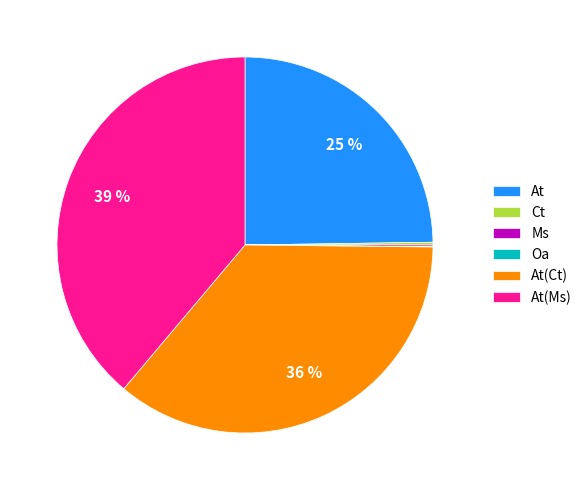

Is it true that At is 25% of the pie?

True